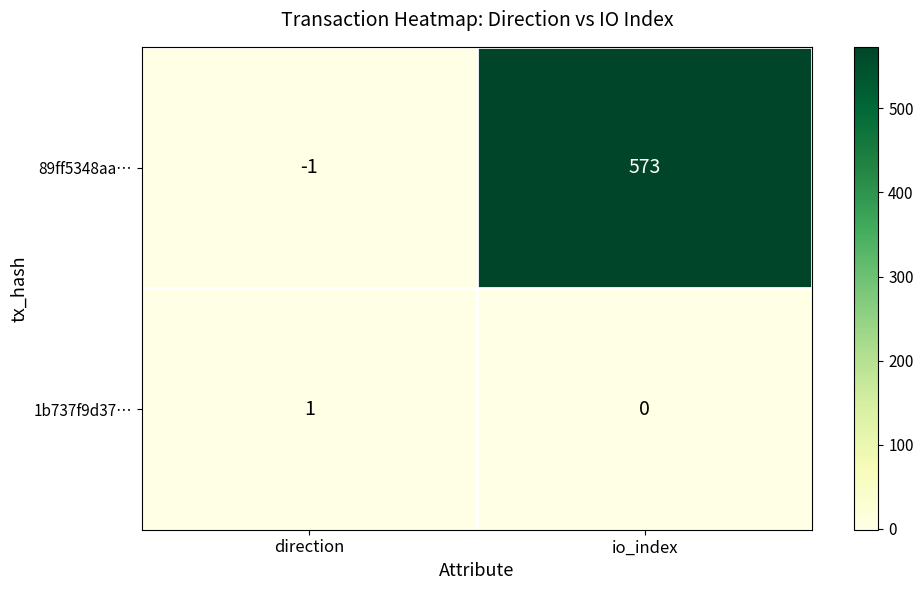

Which label corresponds to the smallest value in the chart?

direction